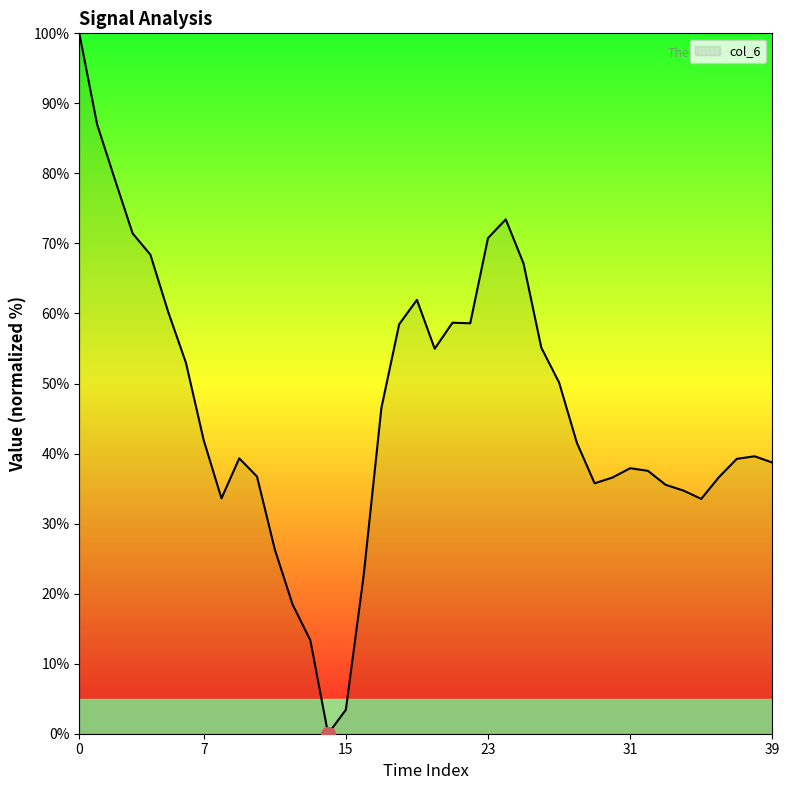

What is the difference between the maximum and minimum values?

100.0